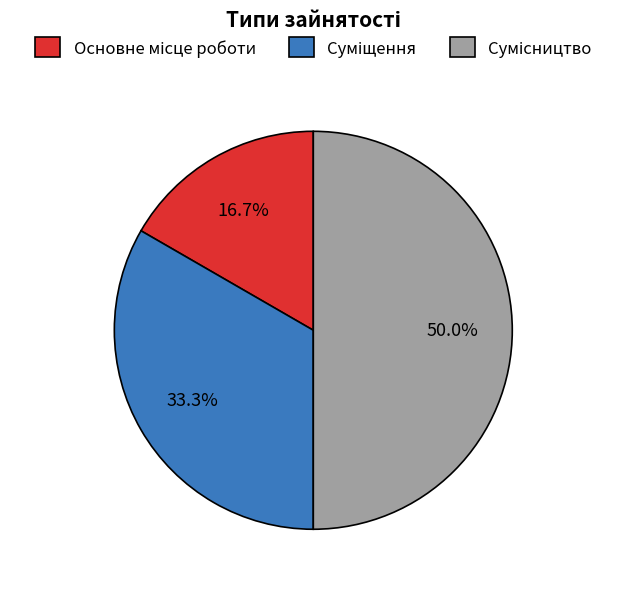

To the nearest percent, what is the difference between the Основне місце роботи and Сумісництво slice percentages?

33%